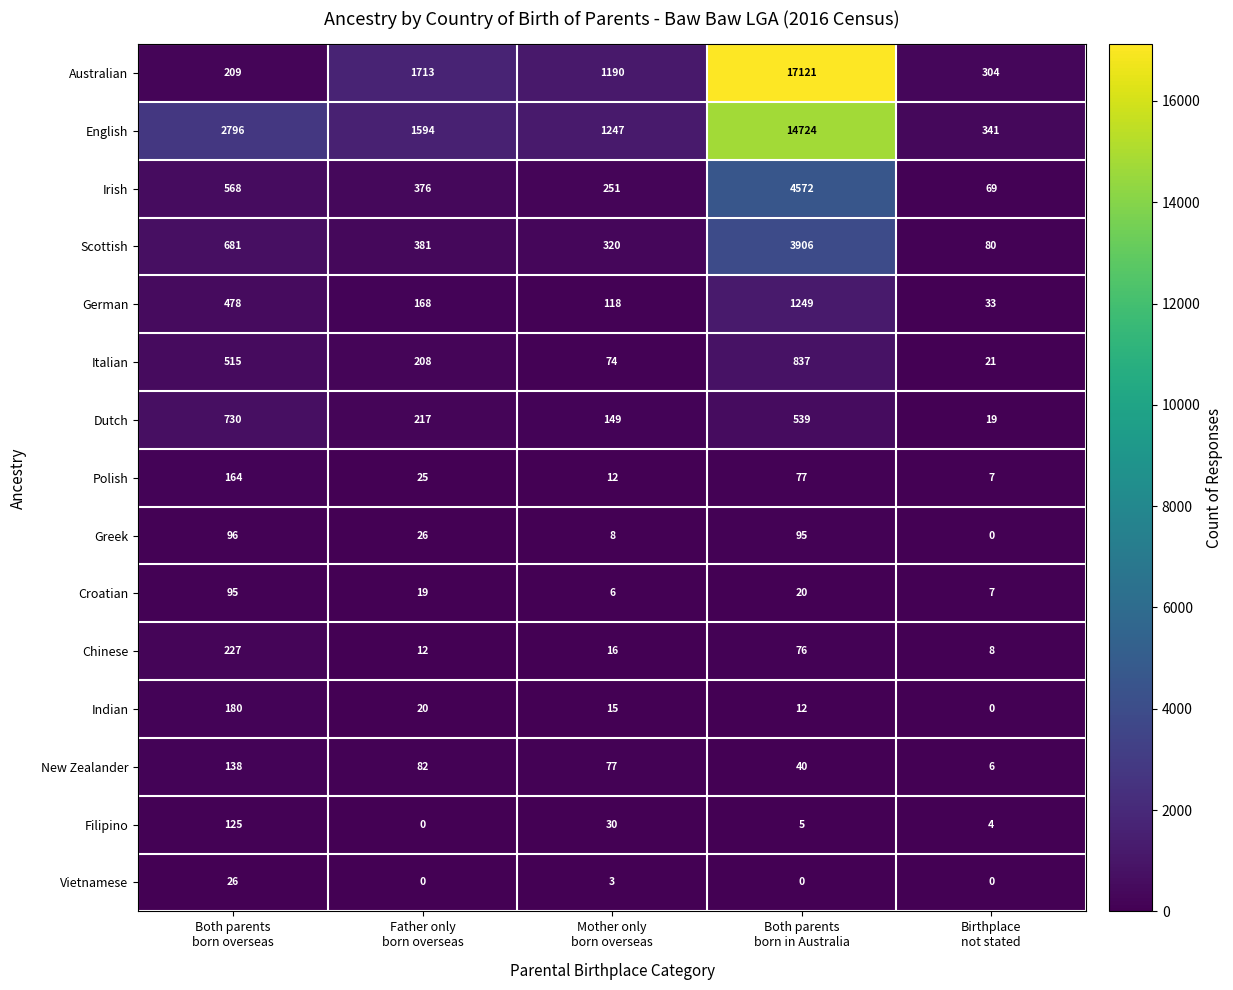

Which series has the largest total across all categories?

English